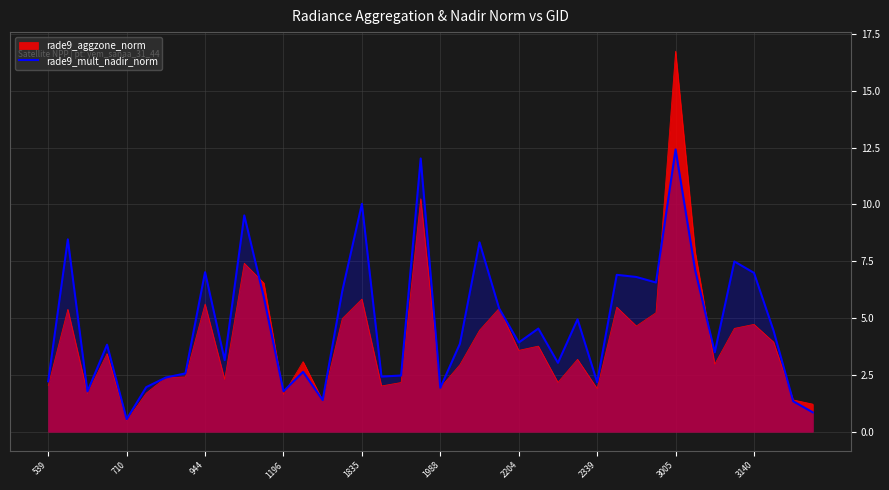

List the series in order of their peak value, highest first.

rade9_aggzone_norm, rade9_mult_nadir_norm